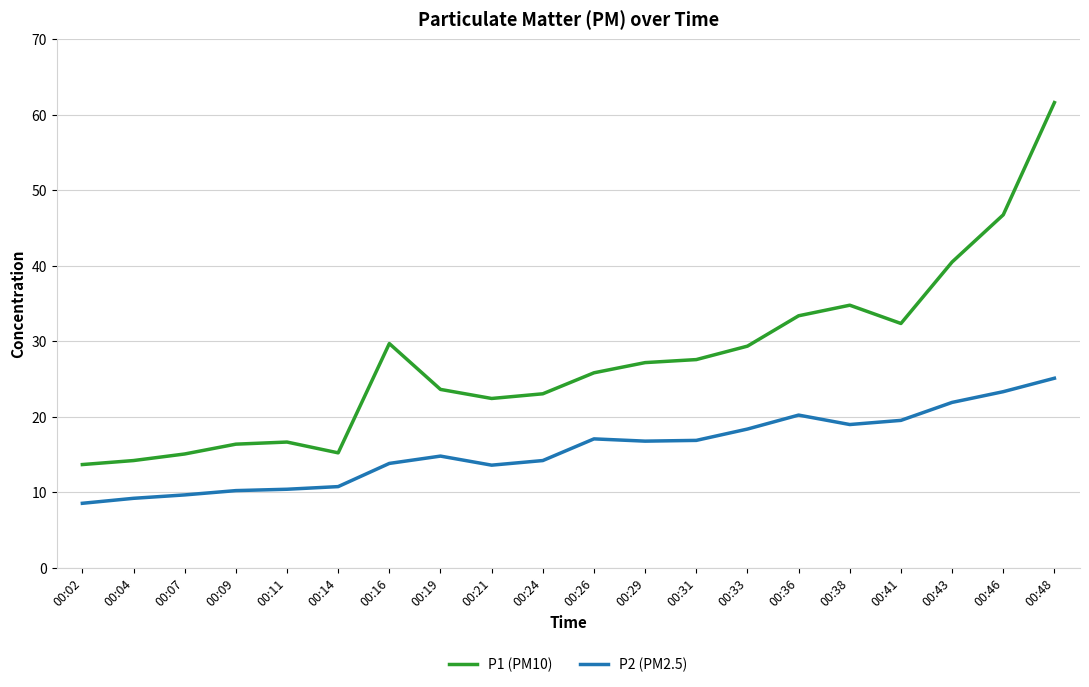

What is the lowest value of the P1 (PM10) series?

13.7